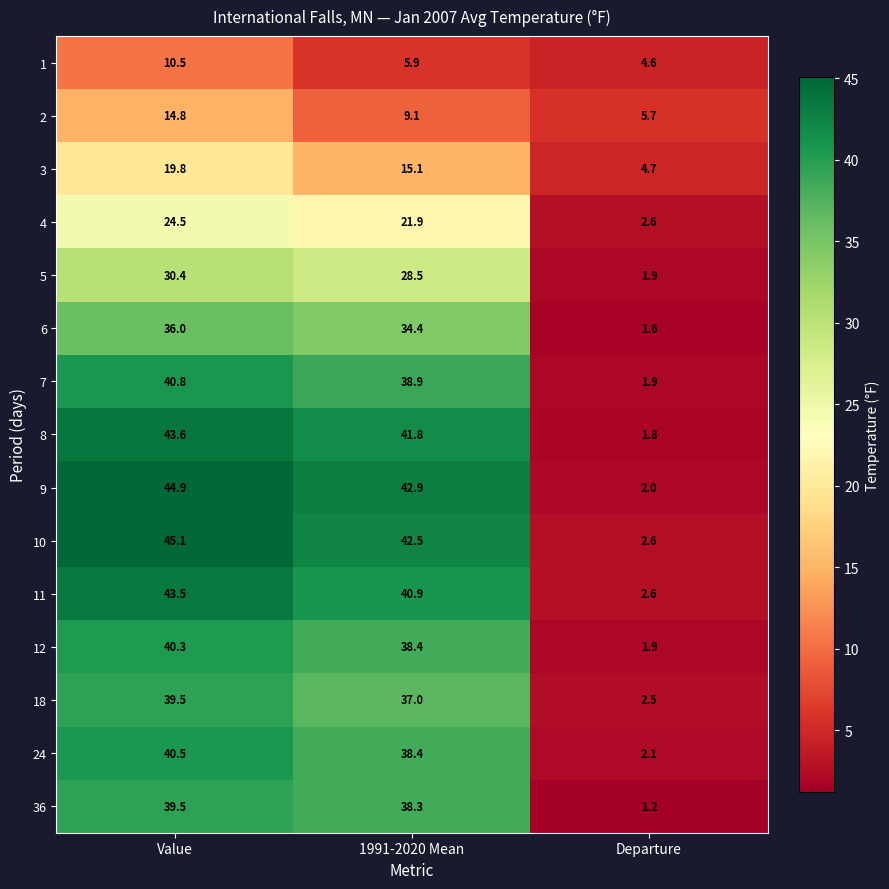

What is the difference between the 11 values at Value and Departure?

40.9